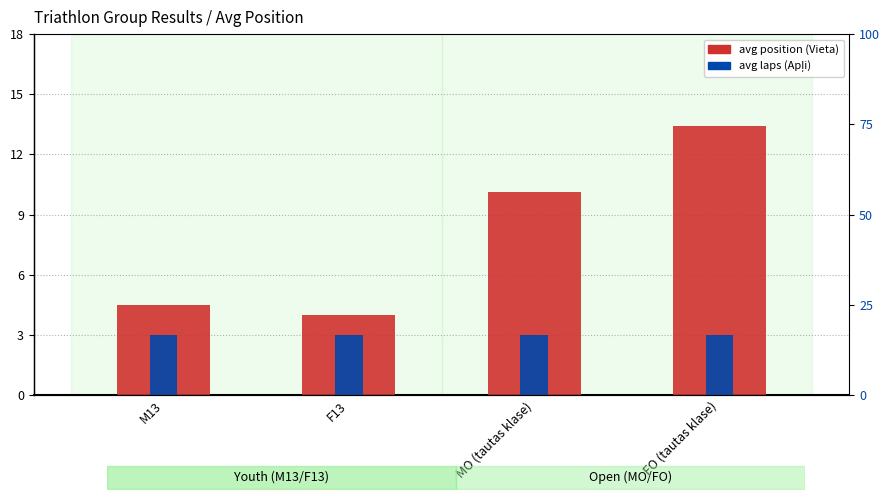

What is the maximum value shown in the chart?

13.4